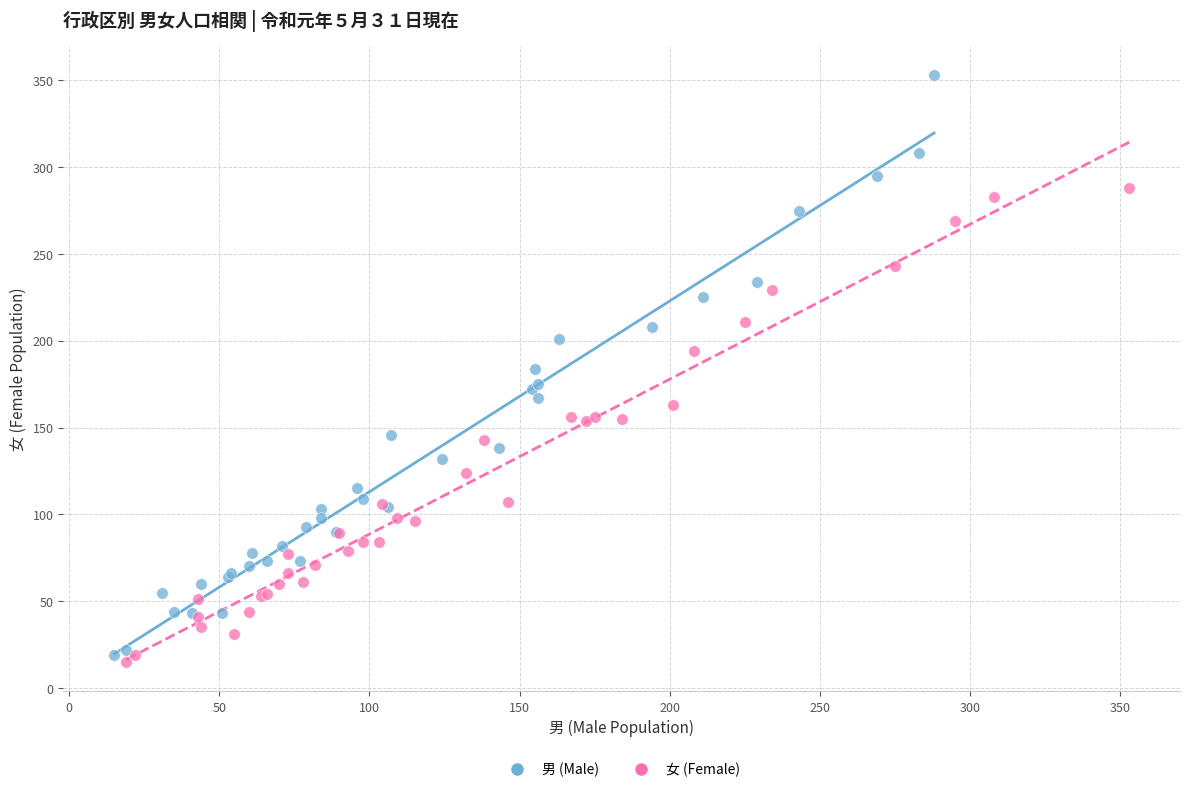

Which series has the widest spread of Y values?

男 (Male)